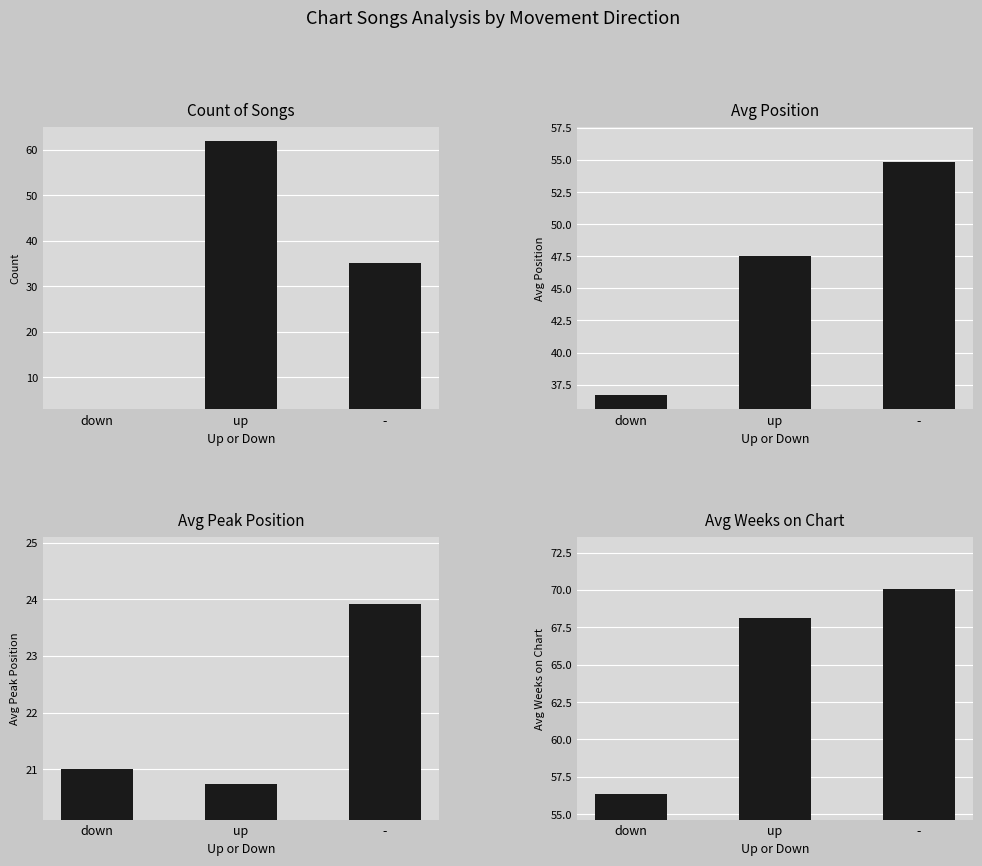

How many groups of bars are there?

3